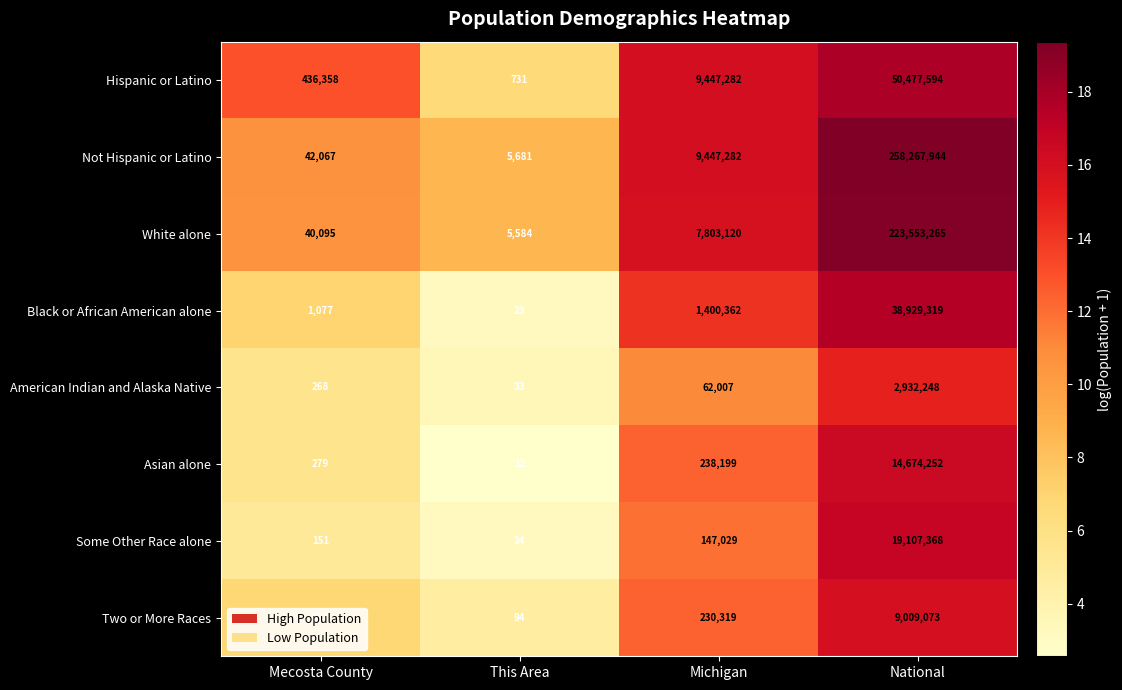

How many data points in Not Hispanic or Latino are less than 9447282?

2